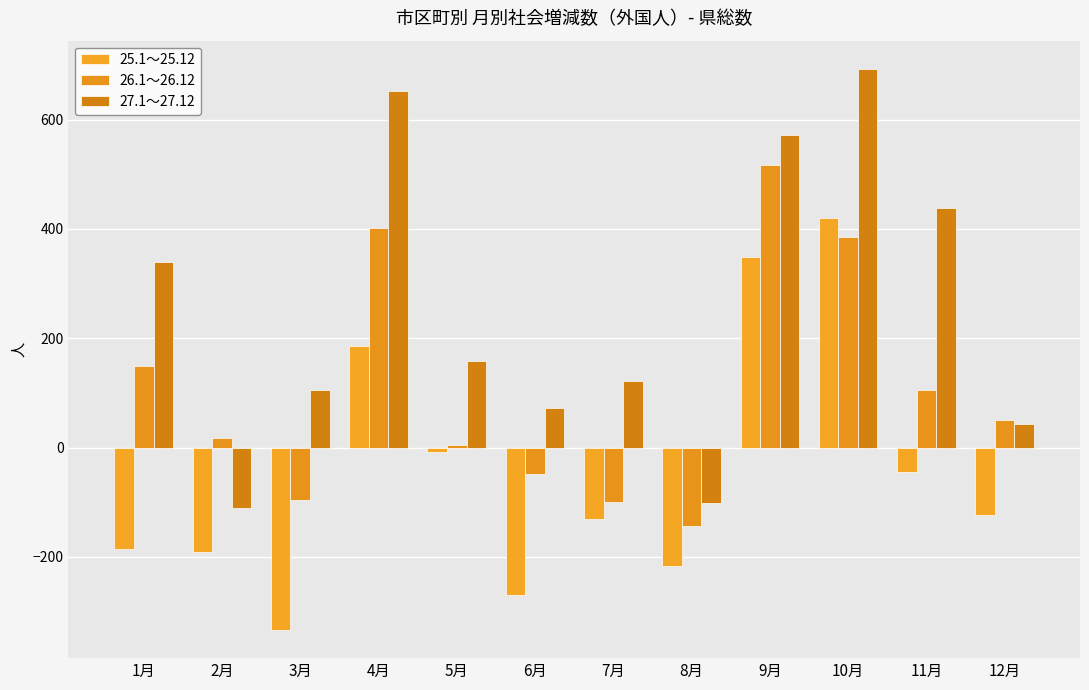

Is it true that 26.1～26.12 equals -48 at 6月?

True